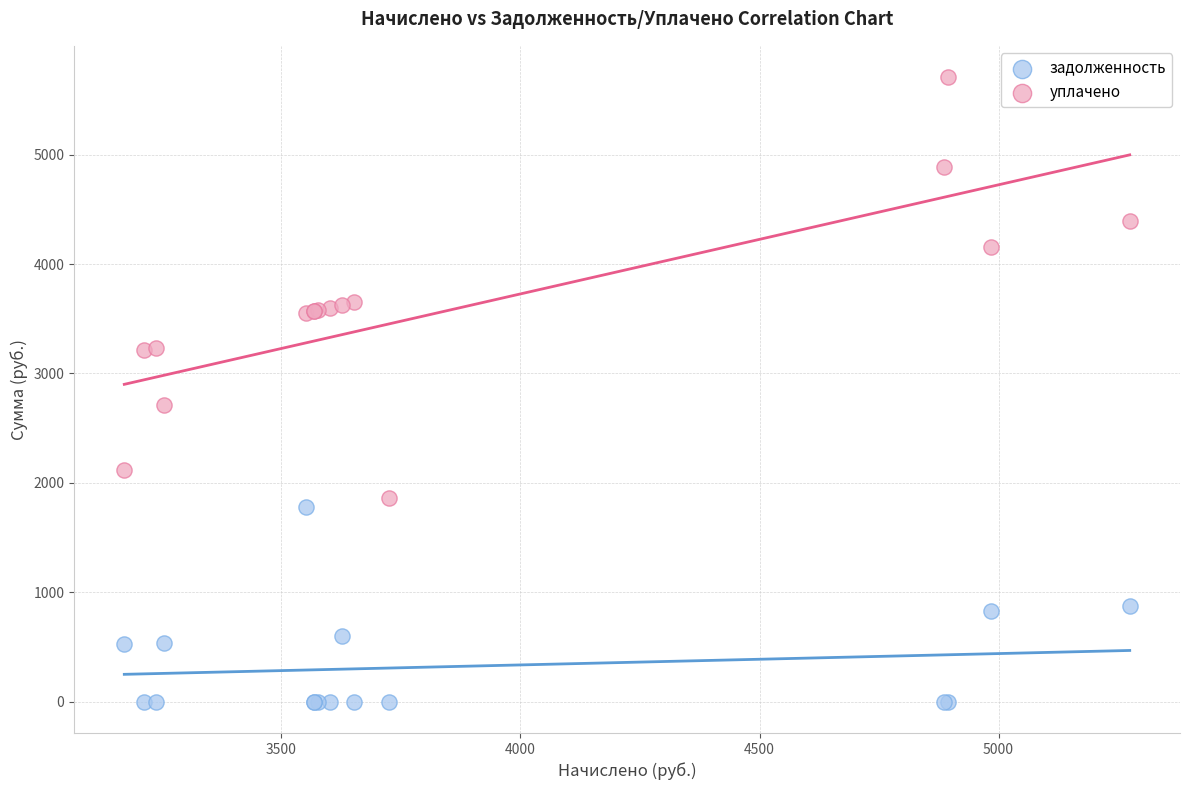

What is the X range (max minus min) for the scatter plot?

2103.1